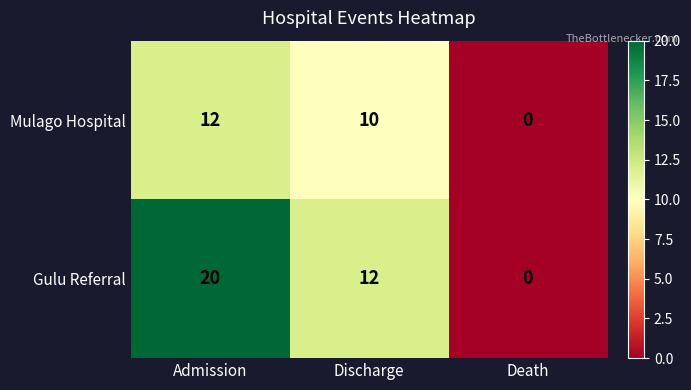

Which label corresponds to the smallest value in the chart?

Death